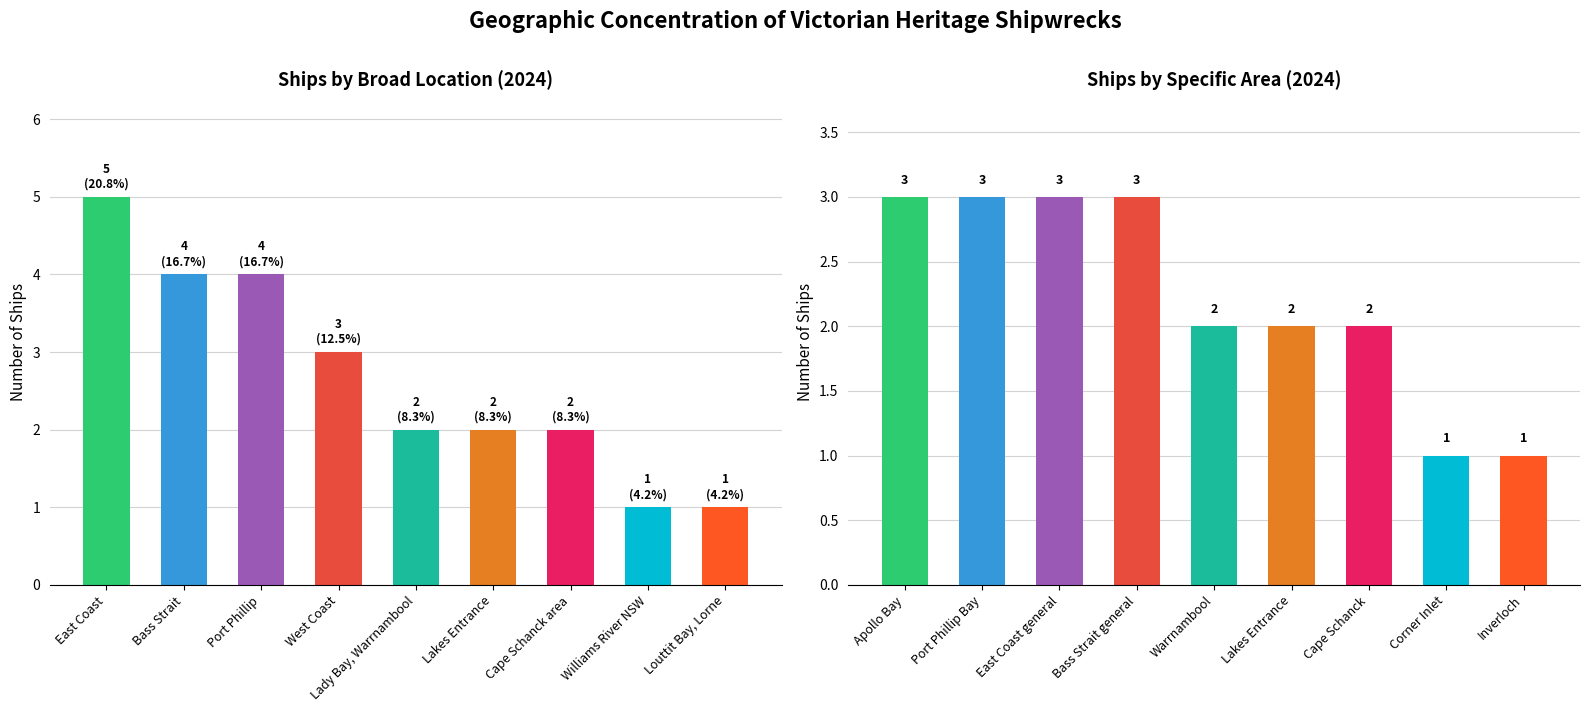

What is the difference between the Broad Location Count values at East Coast and Louttit Bay, Lorne?

4